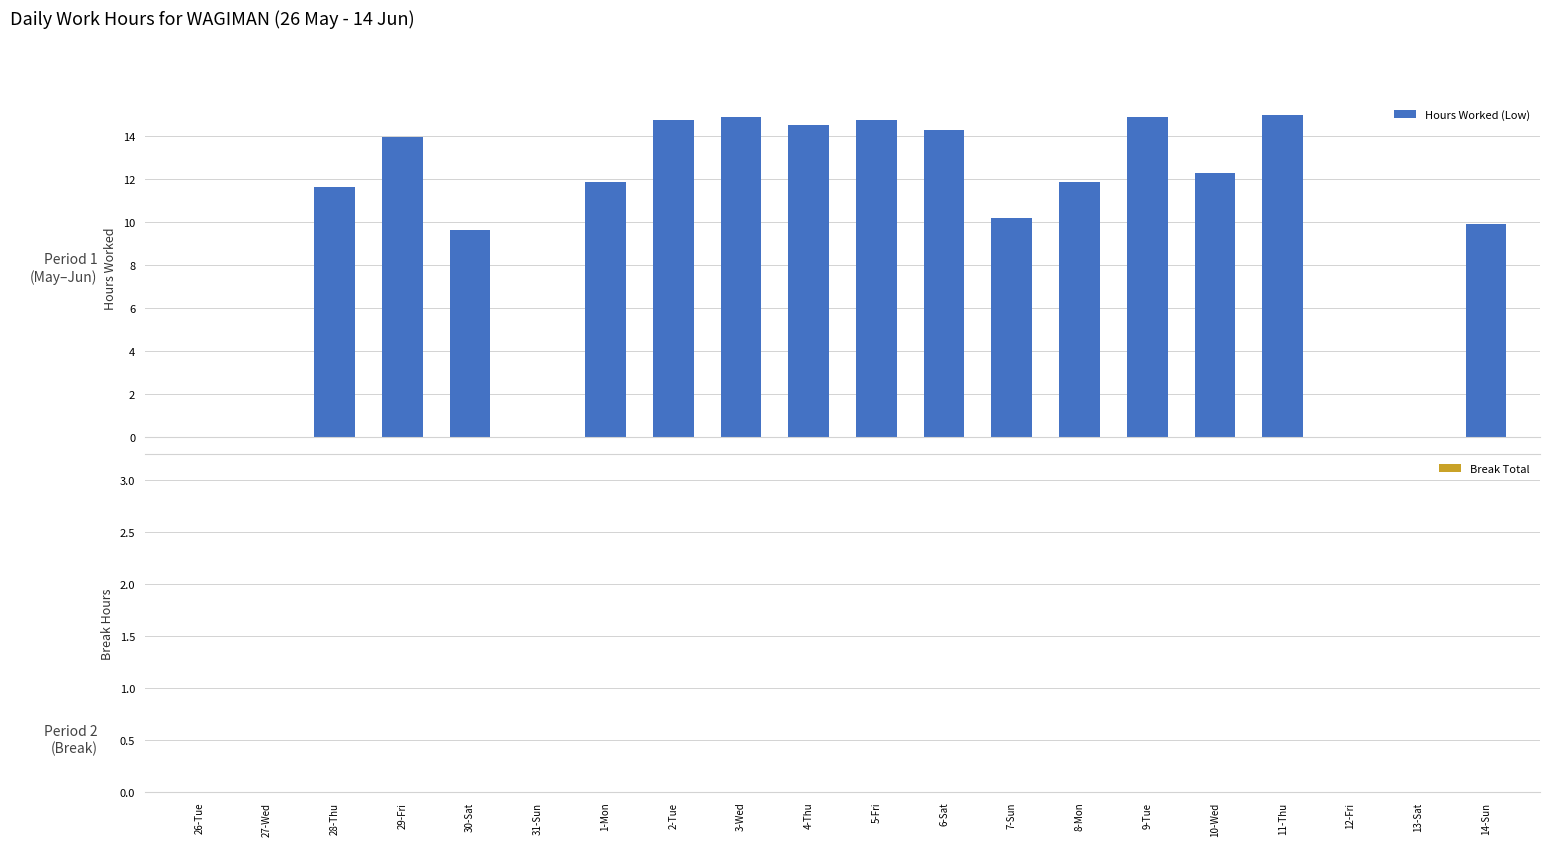

What is the maximum value shown in the chart?

15.0